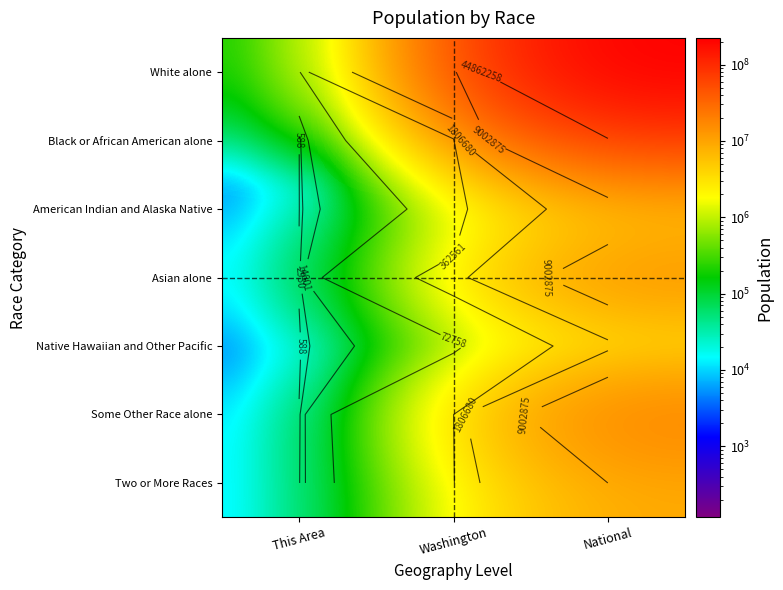

What is the difference between the Two or More Races values at Washington and This Area?

311092